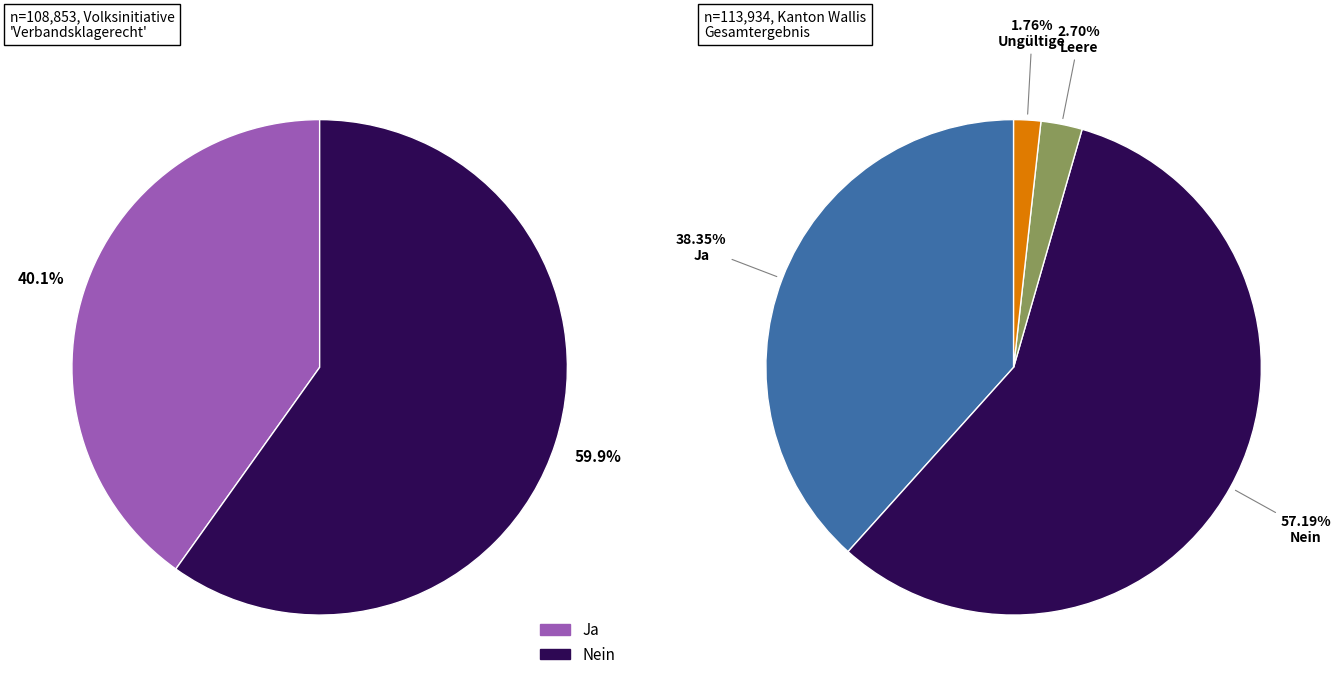

Which slice represents more than half of the pie?

Nein